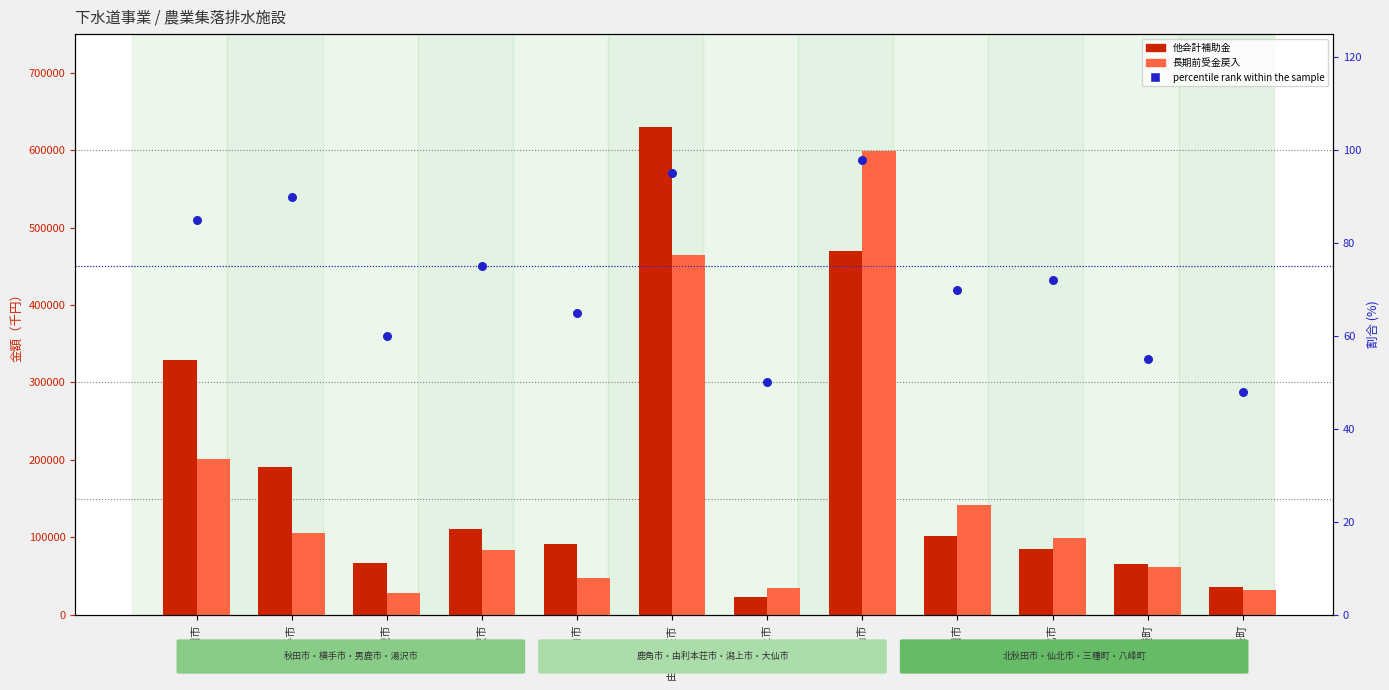

What is the total value across all series at 湯沢市?

194371